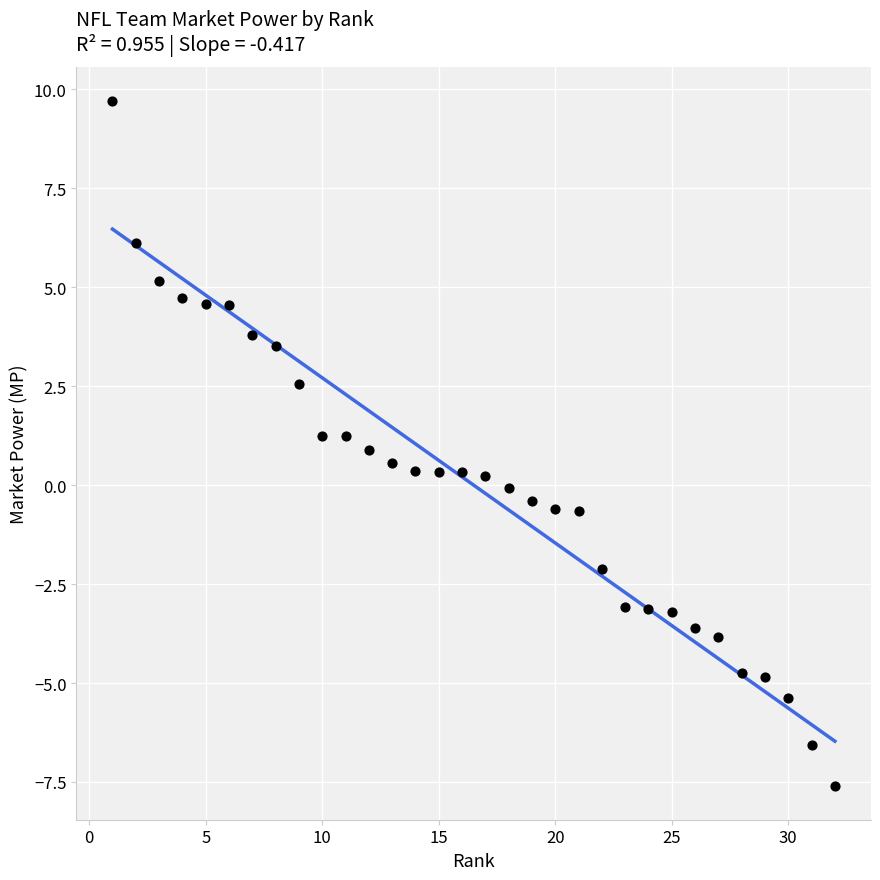

What is the range of X values (max minus min)?

31.0